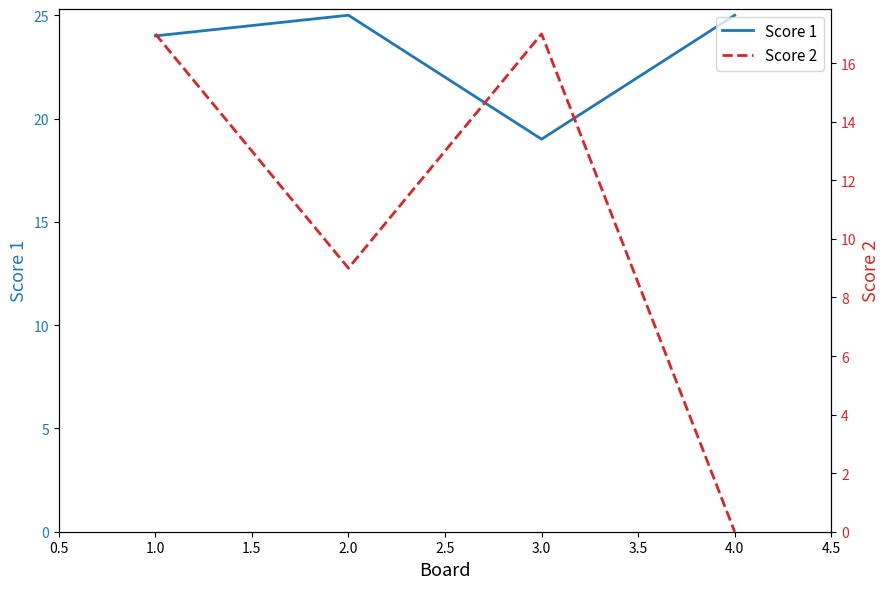

What is the maximum value shown in the chart?

25